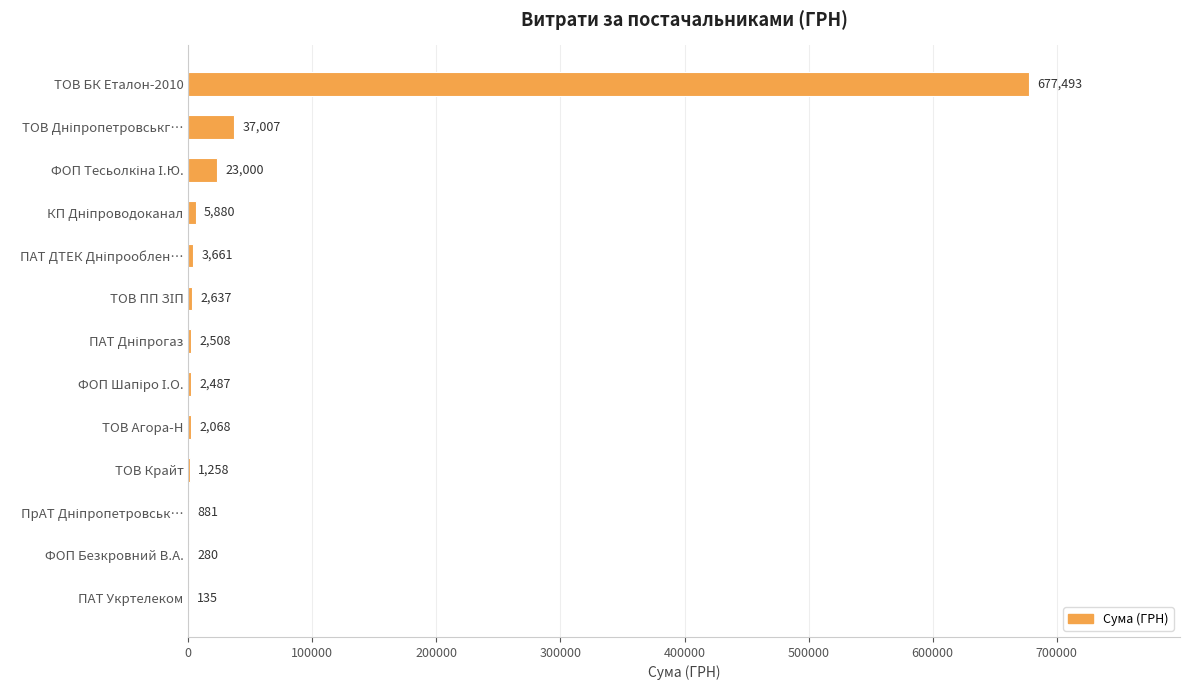

The value at ПАТ Укртелеком is 135.0. True or false?

True